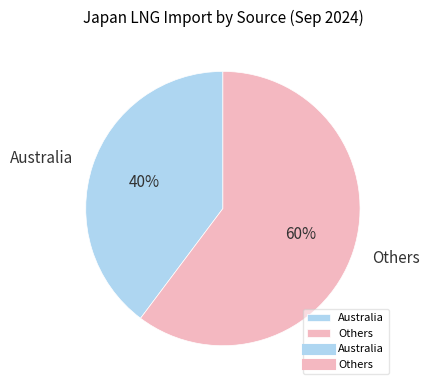

Is it true that Australia is 28% of the pie?

False